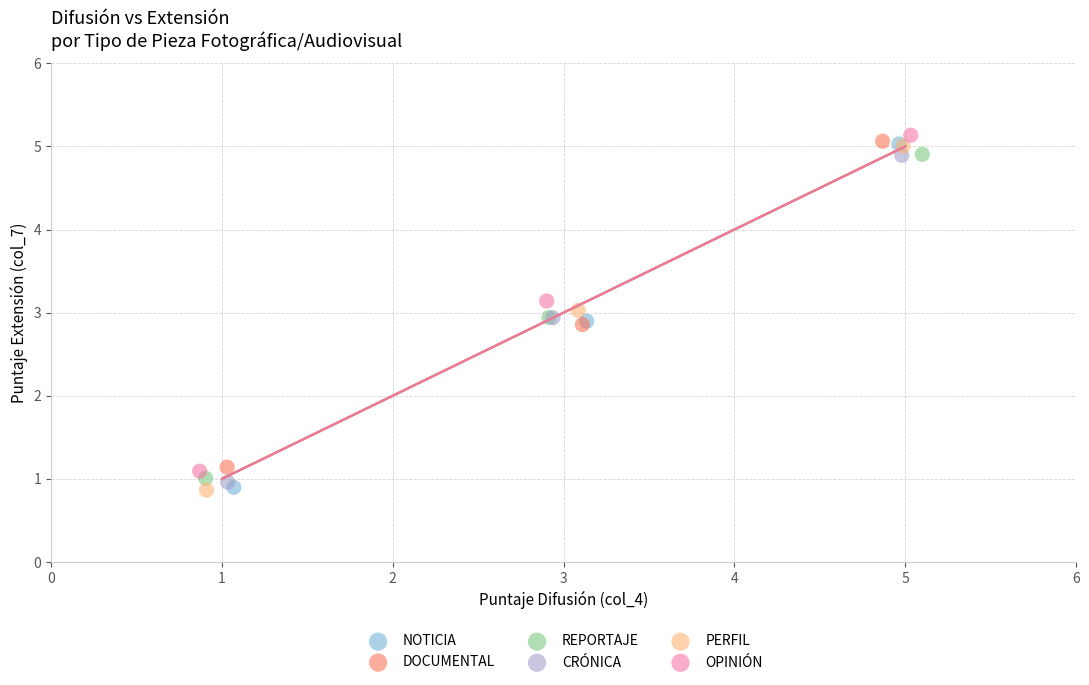

Which series has the largest Y range (max minus min)?

PERFIL